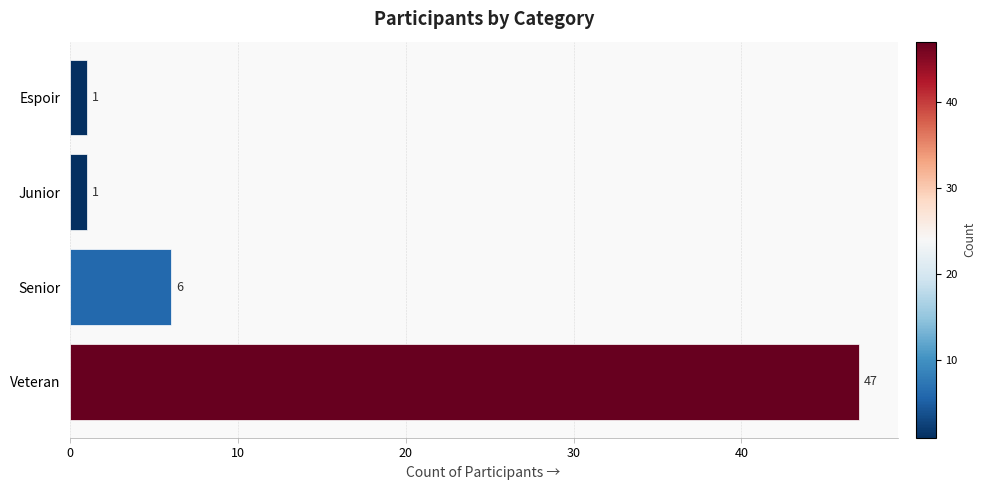

What is the maximum value shown in the chart?

47